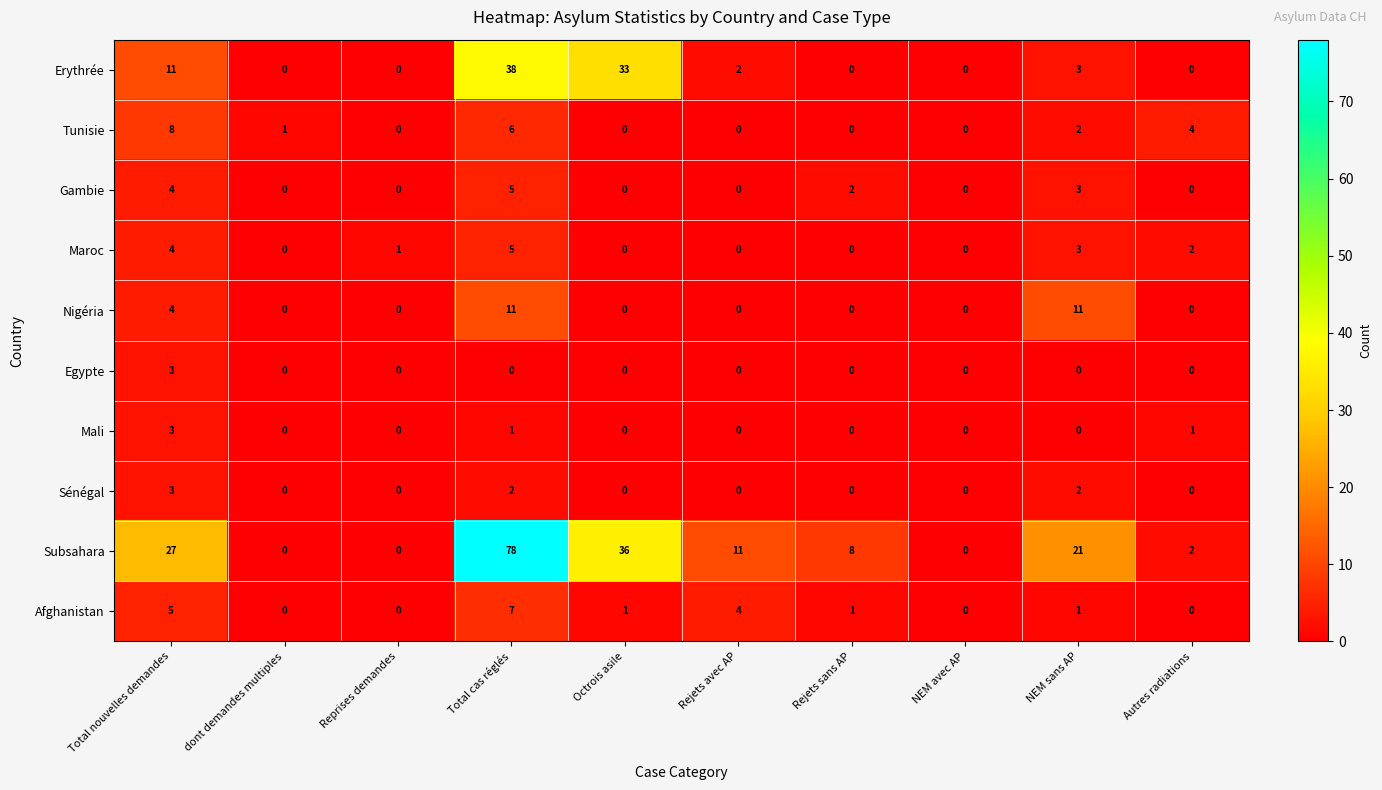

Which series changed the most between Rejets avec AP and NEM avec AP?

Subsahara